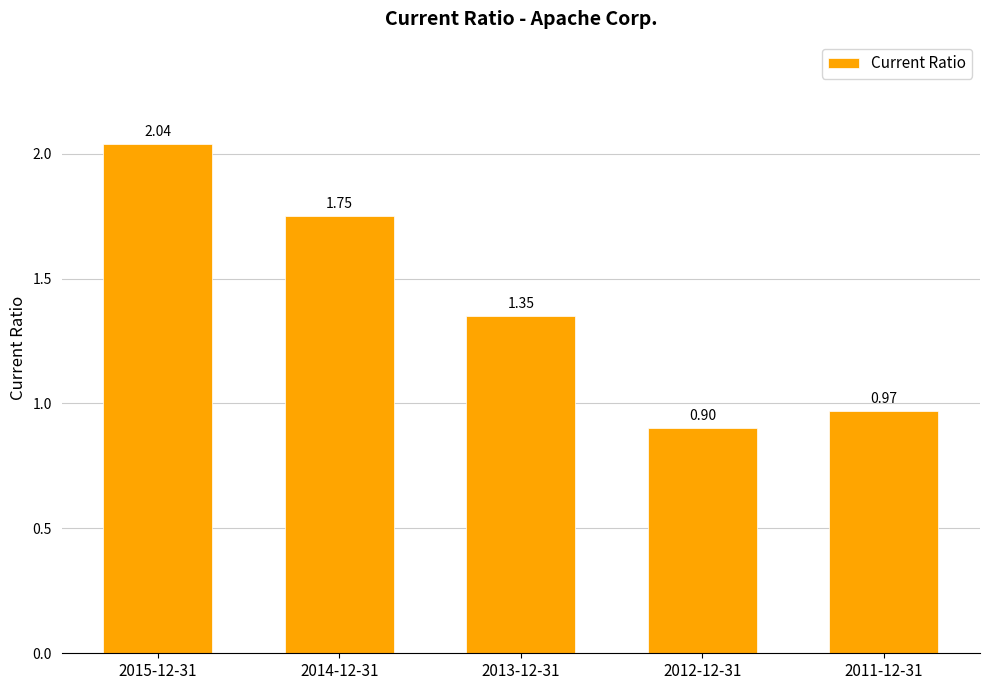

What is the label of the 4th bar from the left?

2012-12-31